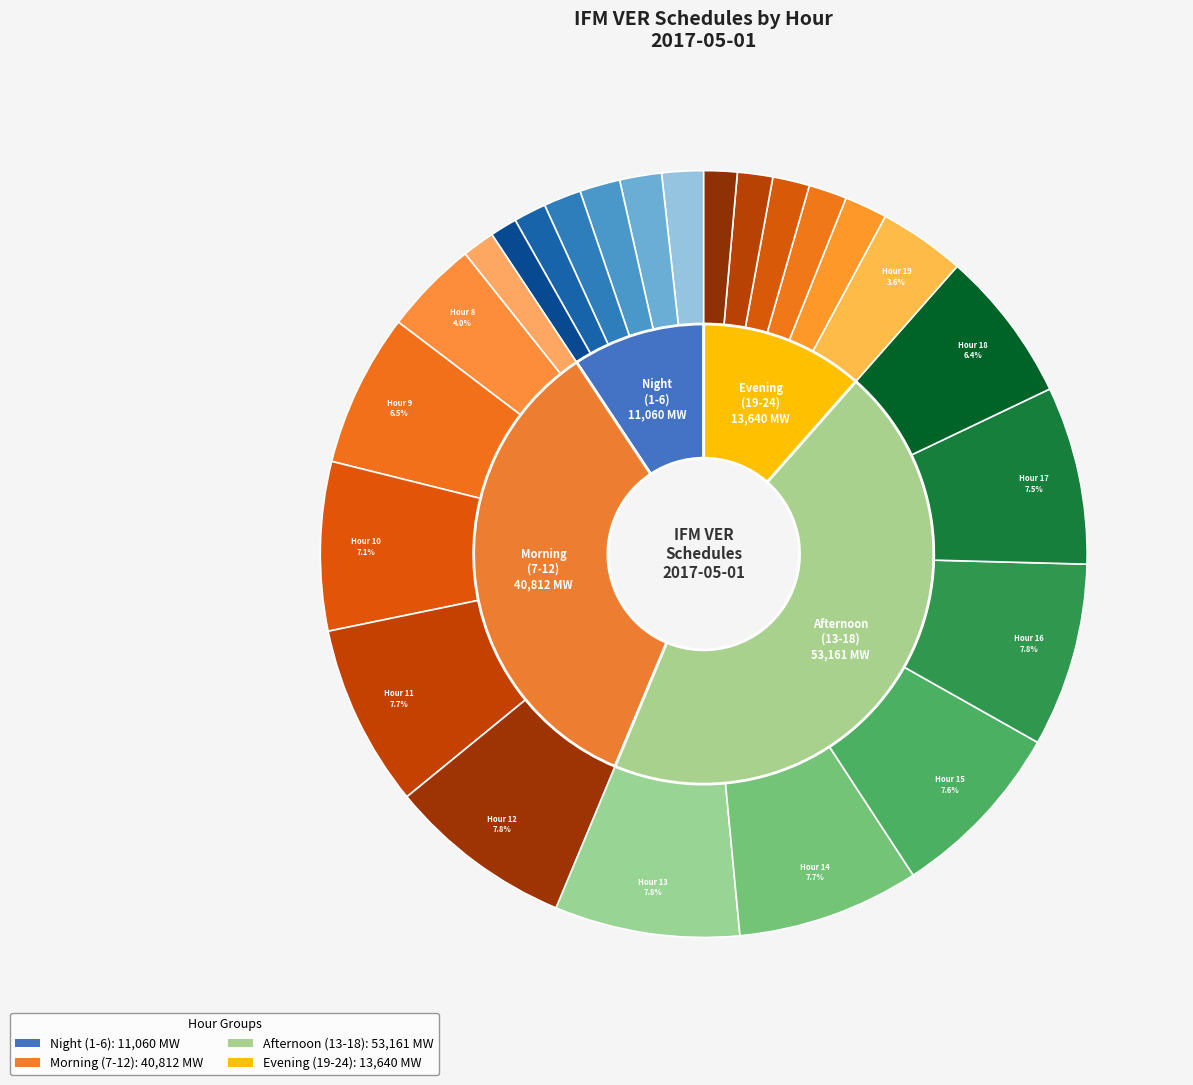

How many slices are in this pie chart?

24